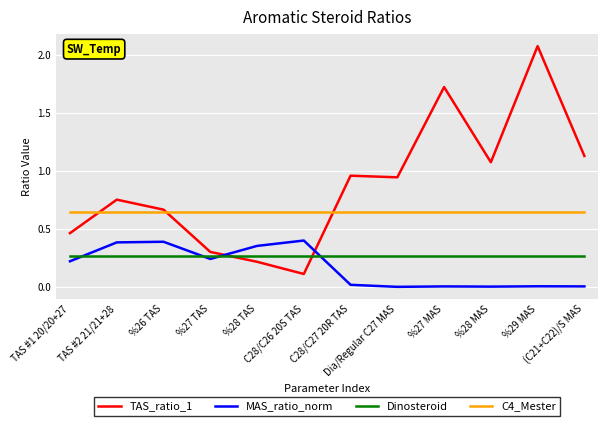

List the series in order of their peak value, lowest first.

Dinosteroid, MAS_ratio_norm, C4_Mester, TAS_ratio_1